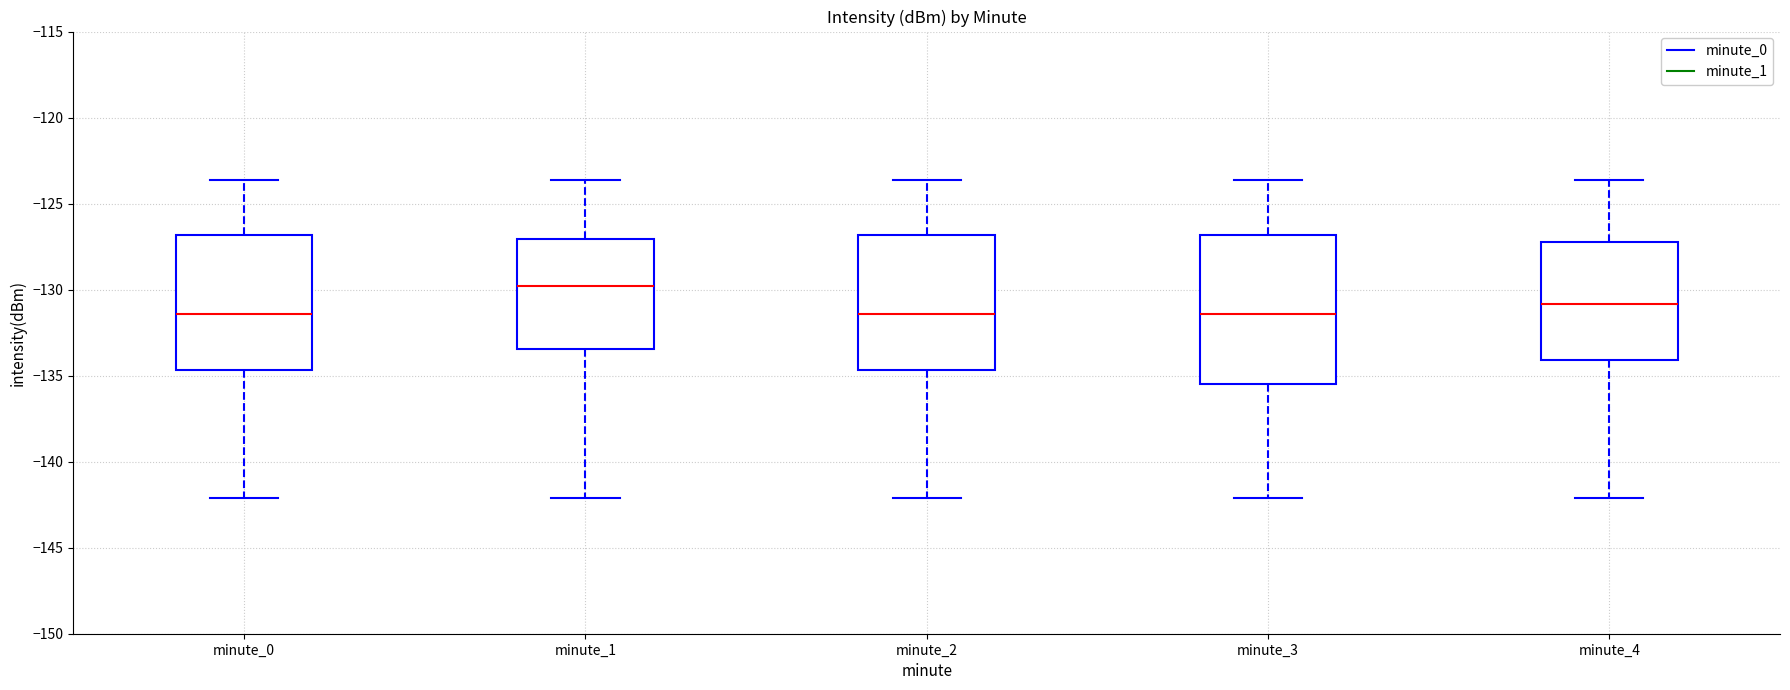

Reading left to right, read every box against the y-axis: the position of its median line, the range the box covers, and the ends of its whiskers. The values are not printed on the chart, so give them approximately, as read against the axis.

minute_0: median -131.5, box -134.5 to -127.0, whiskers -142.0 to -123.5
minute_1: median -130.0, box -133.5 to -127.0, whiskers -142.0 to -123.5
minute_2: median -131.5, box -134.5 to -127.0, whiskers -142.0 to -123.5
minute_3: median -131.5, box -135.5 to -127.0, whiskers -142.0 to -123.5
minute_4: median -131.0, box -134.0 to -127.5, whiskers -142.0 to -123.5